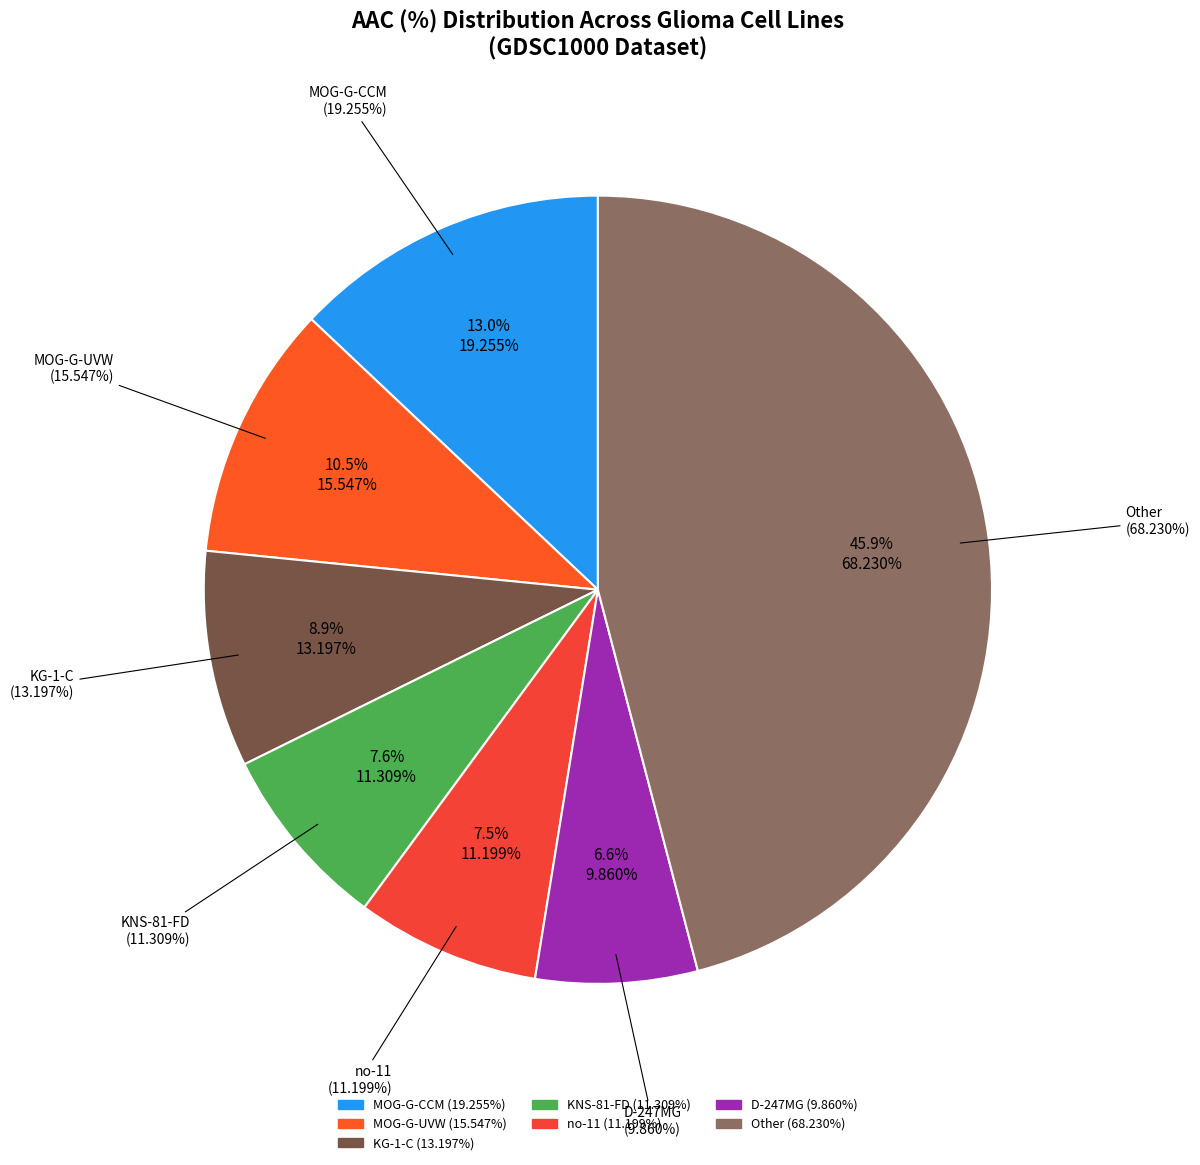

Does ONS-76 represent more than half of the total?

No